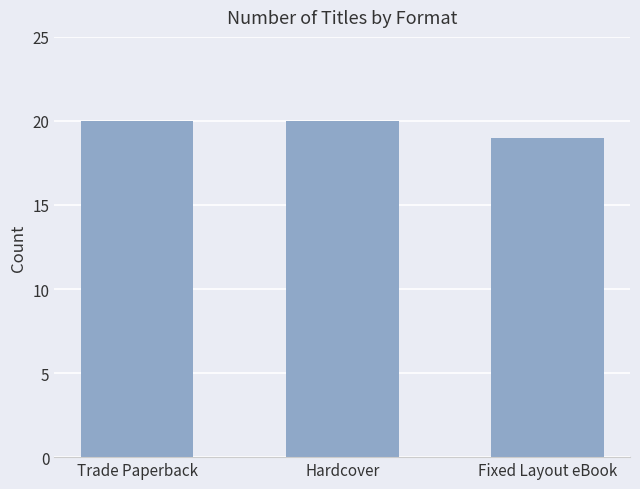

What is the difference between the maximum and minimum values?

1